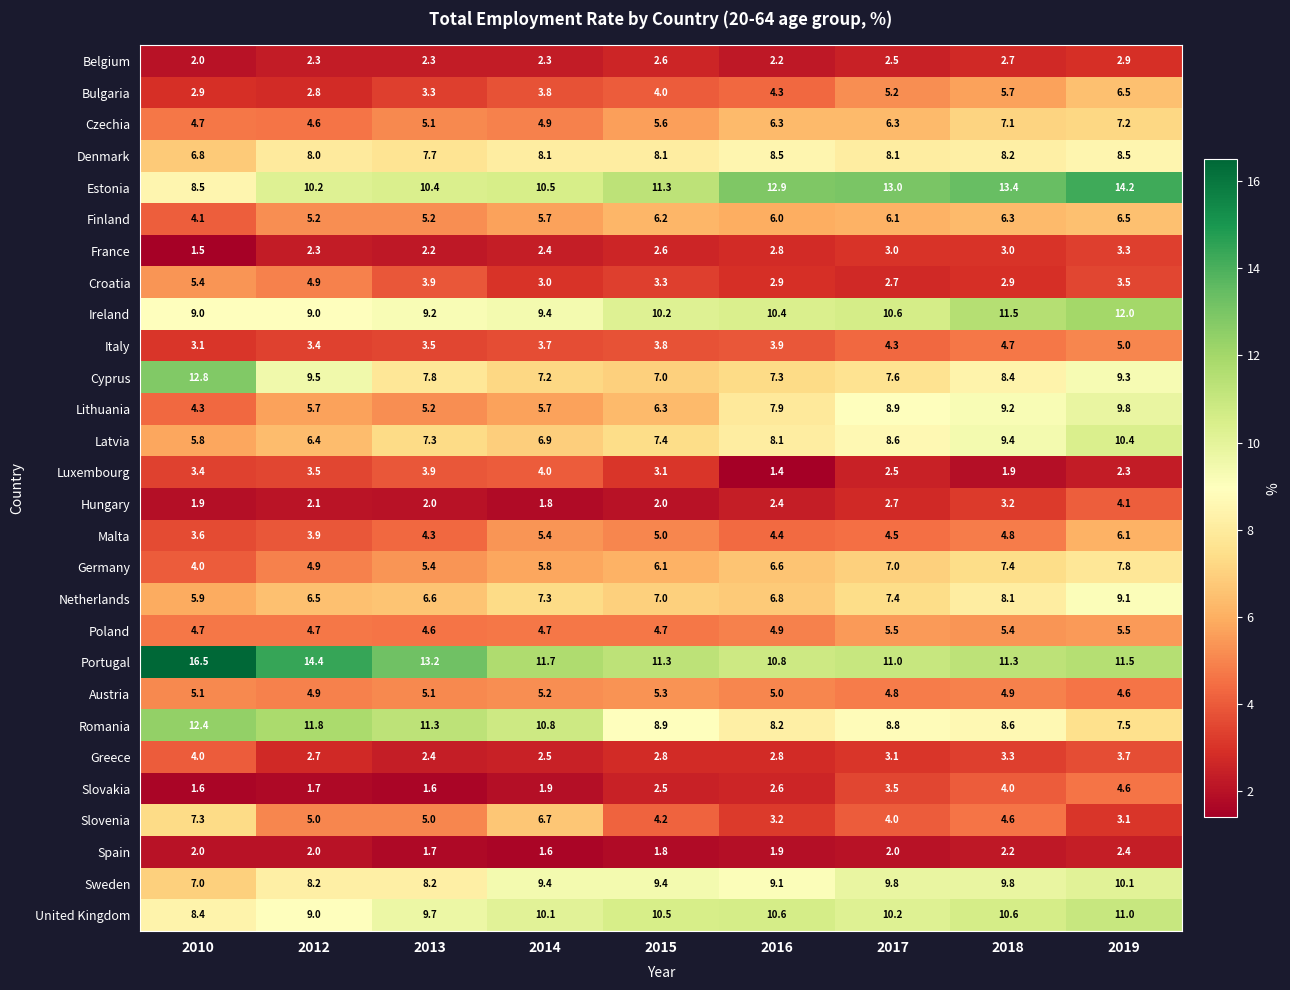

What is the spread (max minus min) of values at 2012?

12.7